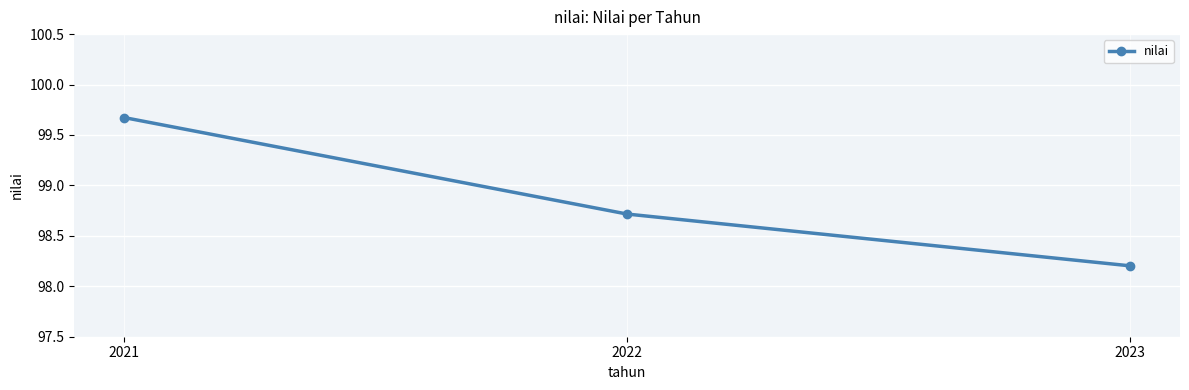

Count the values in the range 98 to 99.

2